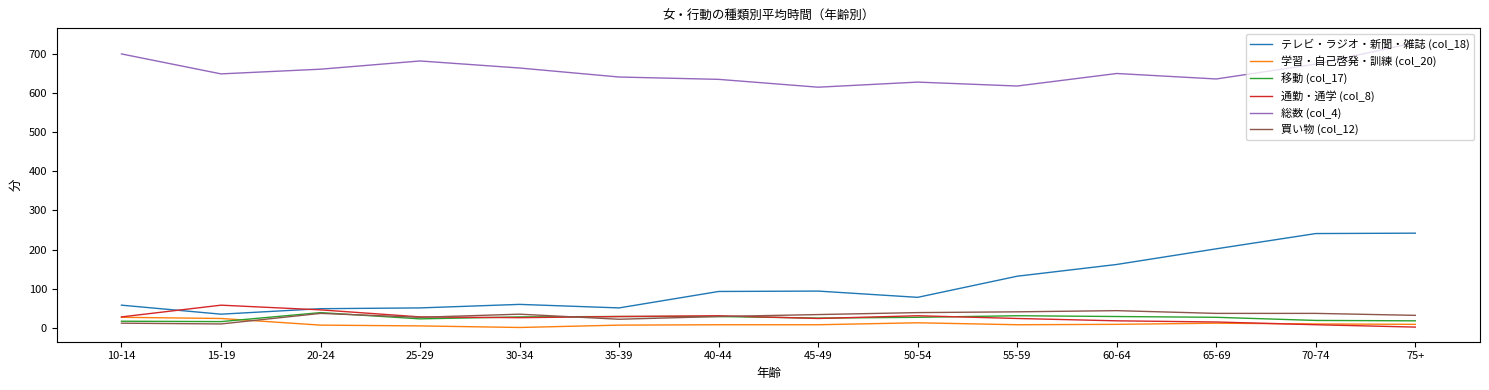

What is the sum of the 通勤・通学 (col_8) values at 45-49 and 35-39?

53